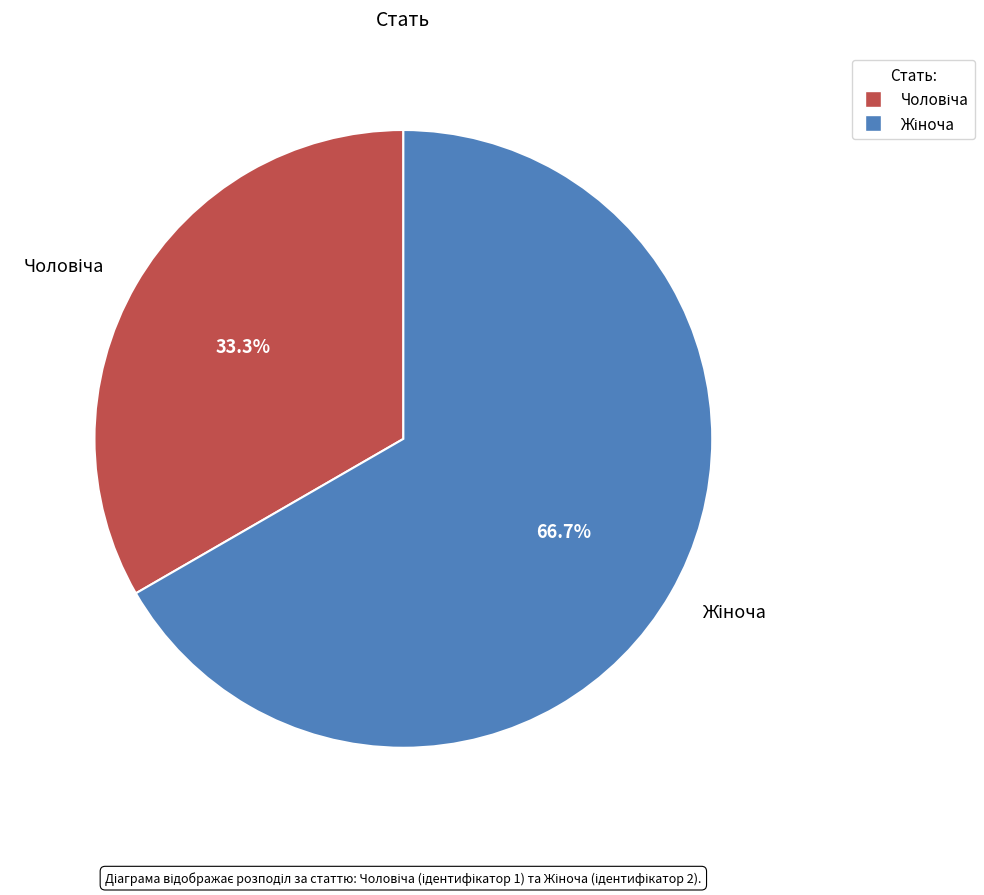

Is there a majority slice in this chart?

Yes